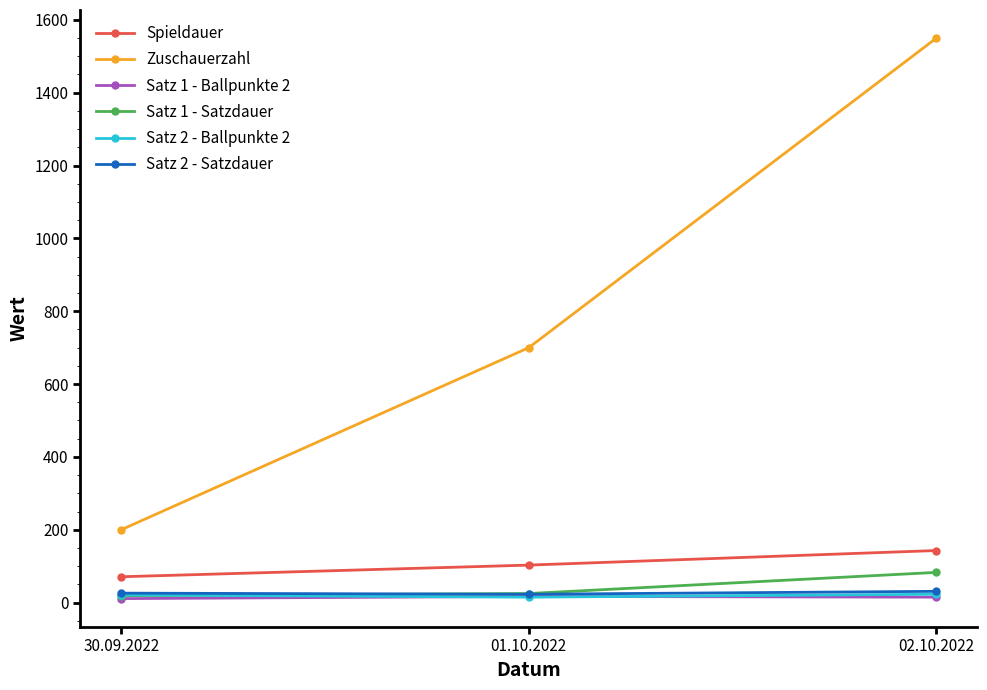

Which series changed the most between 30.09.2022 and 01.10.2022?

Zuschauerzahl